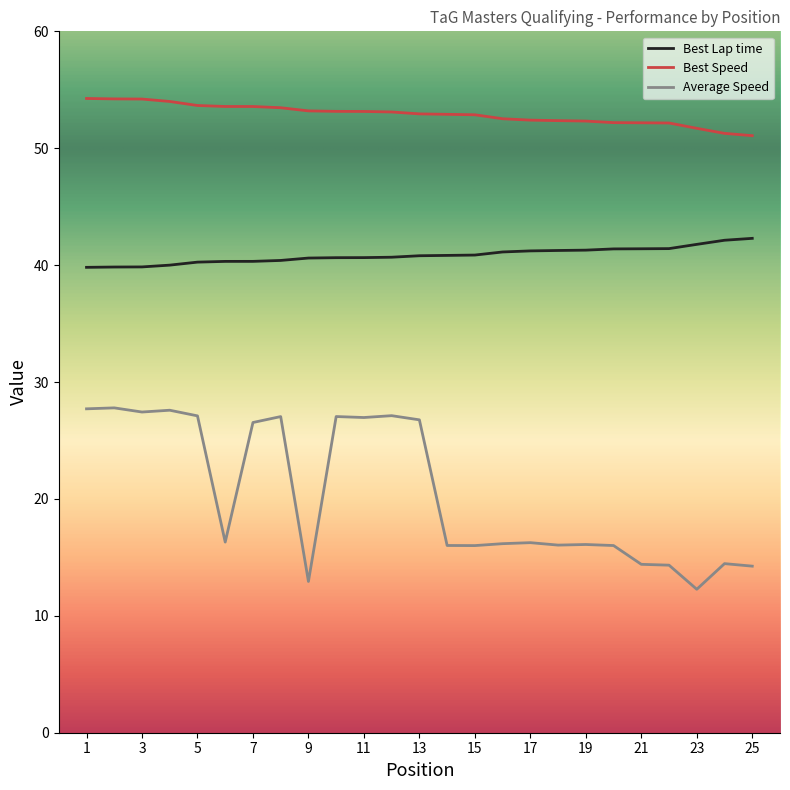

True or false: Average Speed and Best Speed intersect in this chart.

False